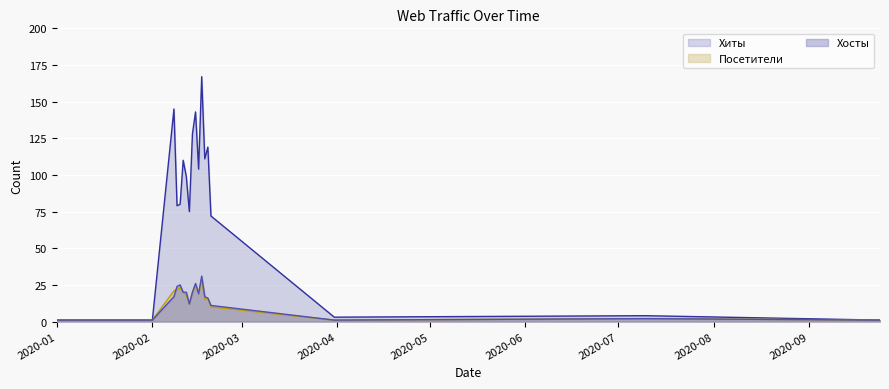

True or false: Хосты (line) and Хиты (line) intersect in this chart.

False